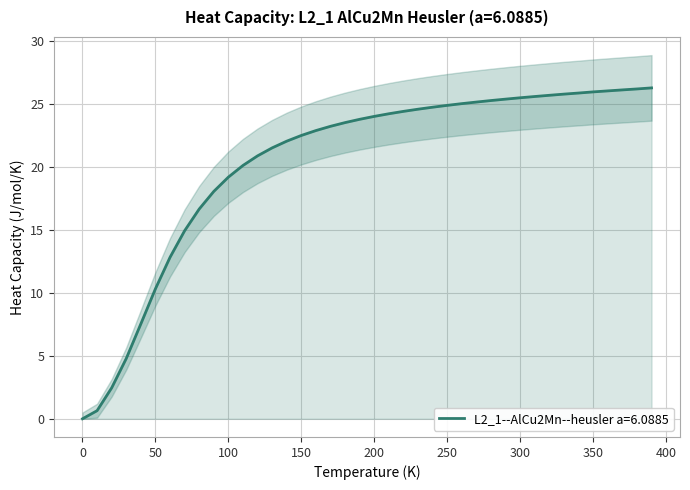

Reading left to right, what are all the values shown in this chart?

0.0=0.0	10.0=0.6	20.0=2.5	30.0=4.8	40.0=7.5	50.0=10.3	60.0=12.8	70.0=14.9	80.0=16.7	90.0=18.1	100.0=19.2	110.0=20.1	120.0=20.9	130.0=21.5	140.0=22.1	150.0=22.5	160.0=22.9	170.0=23.3	180.0=23.5	190.0=23.8	200.0=24.0	210.0=24.2	220.0=24.4	230.0=24.6	240.0=24.8	250.0=24.9	260.0=25.1	270.0=25.2	280.0=25.3	290.0=25.4	300.0=25.5	310.0=25.6	320.0=25.7	330.0=25.8	340.0=25.9	350.0=26.0	360.0=26.1	370.0=26.1	380.0=26.2	390.0=26.3